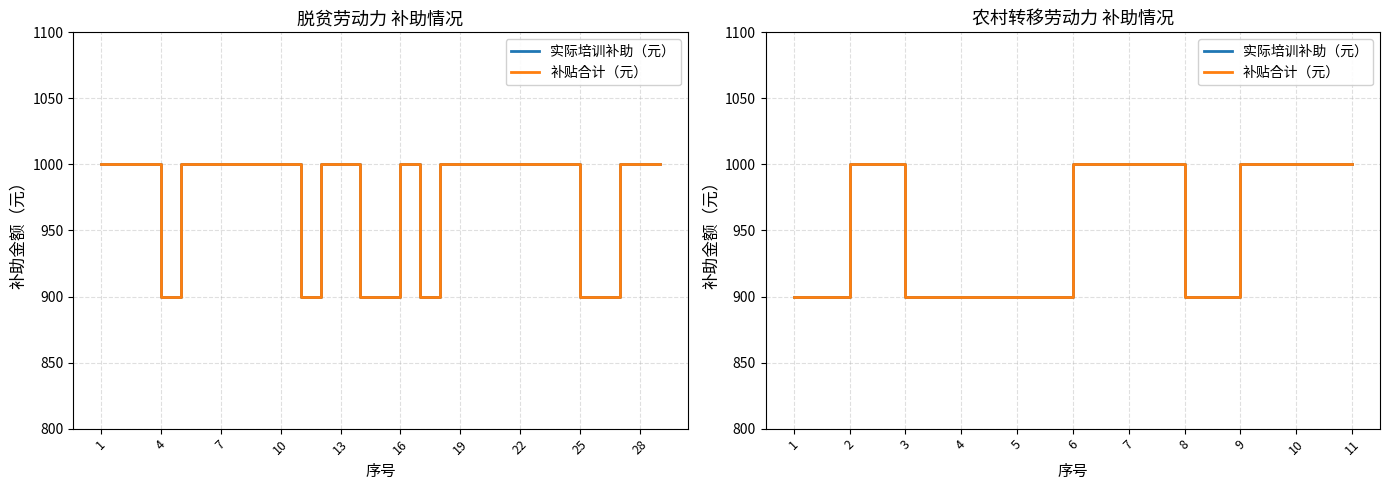

What is the value of the 实际培训补助（元） point at the 2nd from the left?

1000